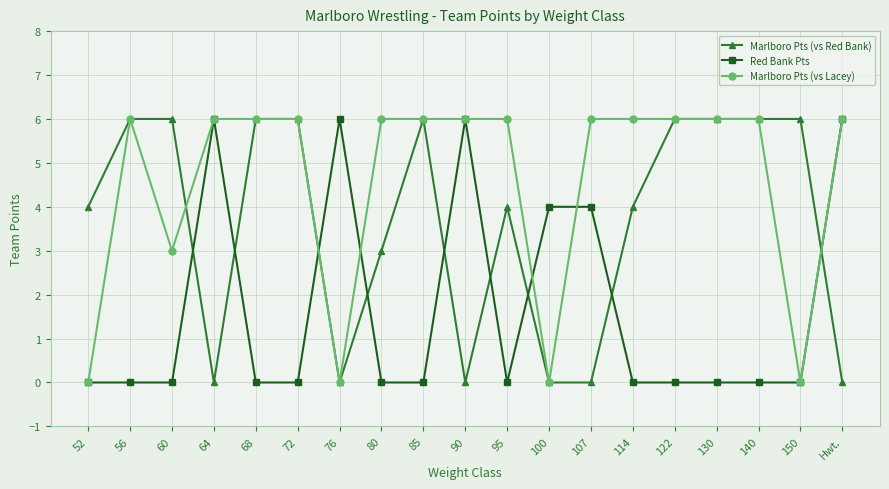

What is the greatest value displayed?

6